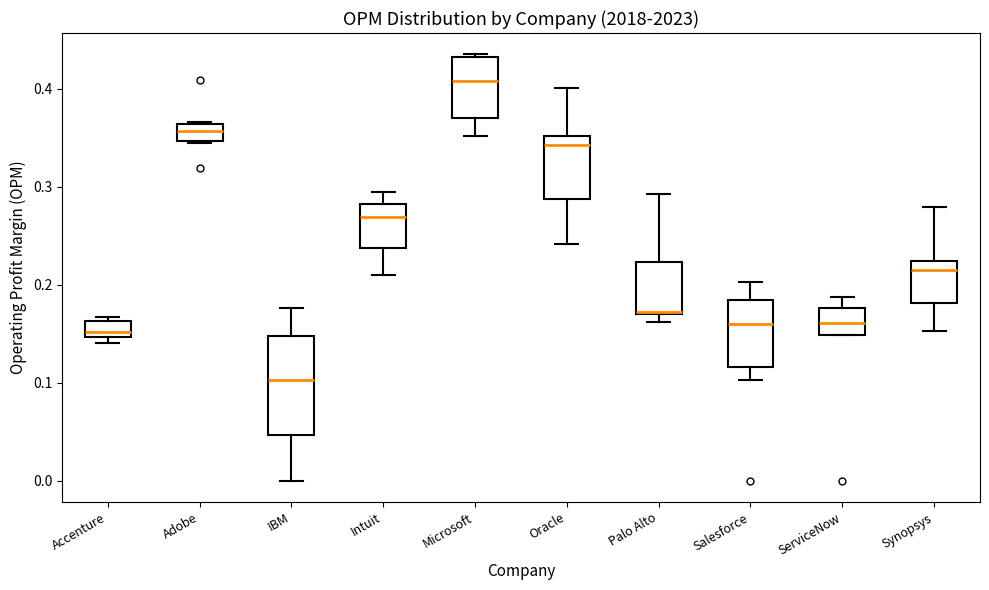

Which box's median line is the highest?

Microsoft